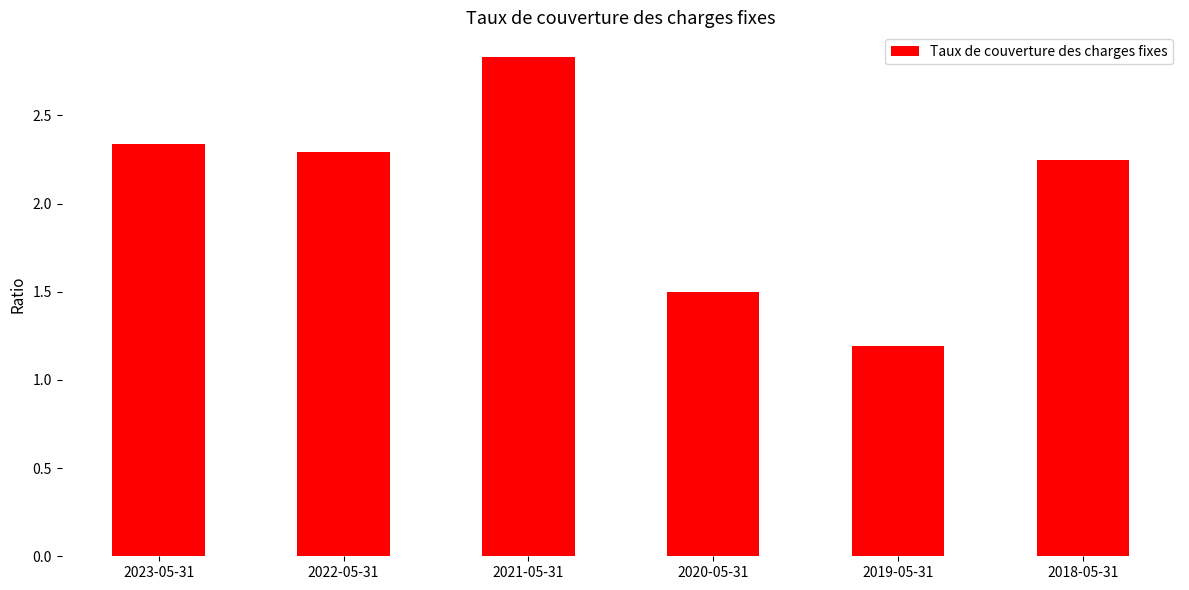

True or false: the data shows 1.8 at 2019-05-31.

False